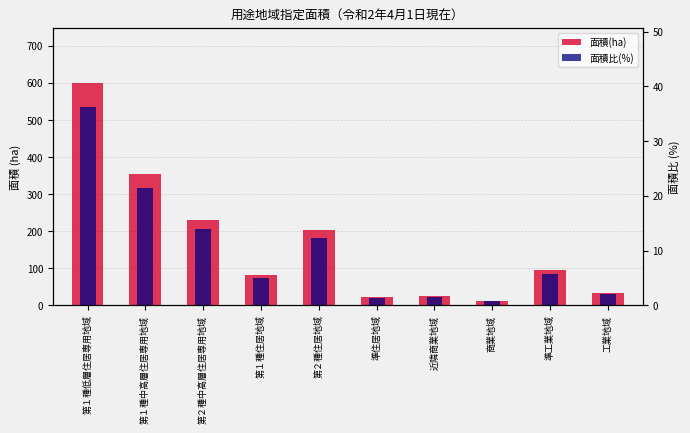

Rank the series by their average value, from highest to lowest.

面積(ha), 面積比(%)